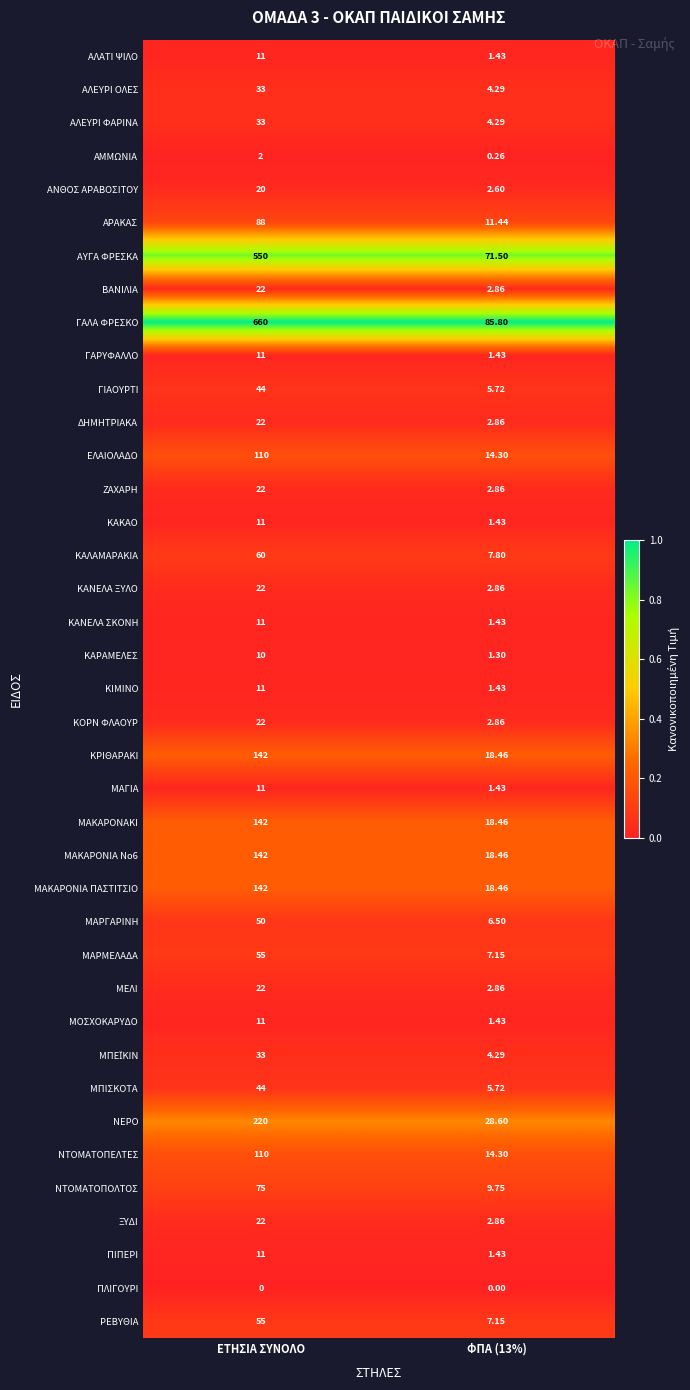

Which category has the highest value across all series?

ΕΤΗΣΙΑ ΣΥΝΟΛΟ